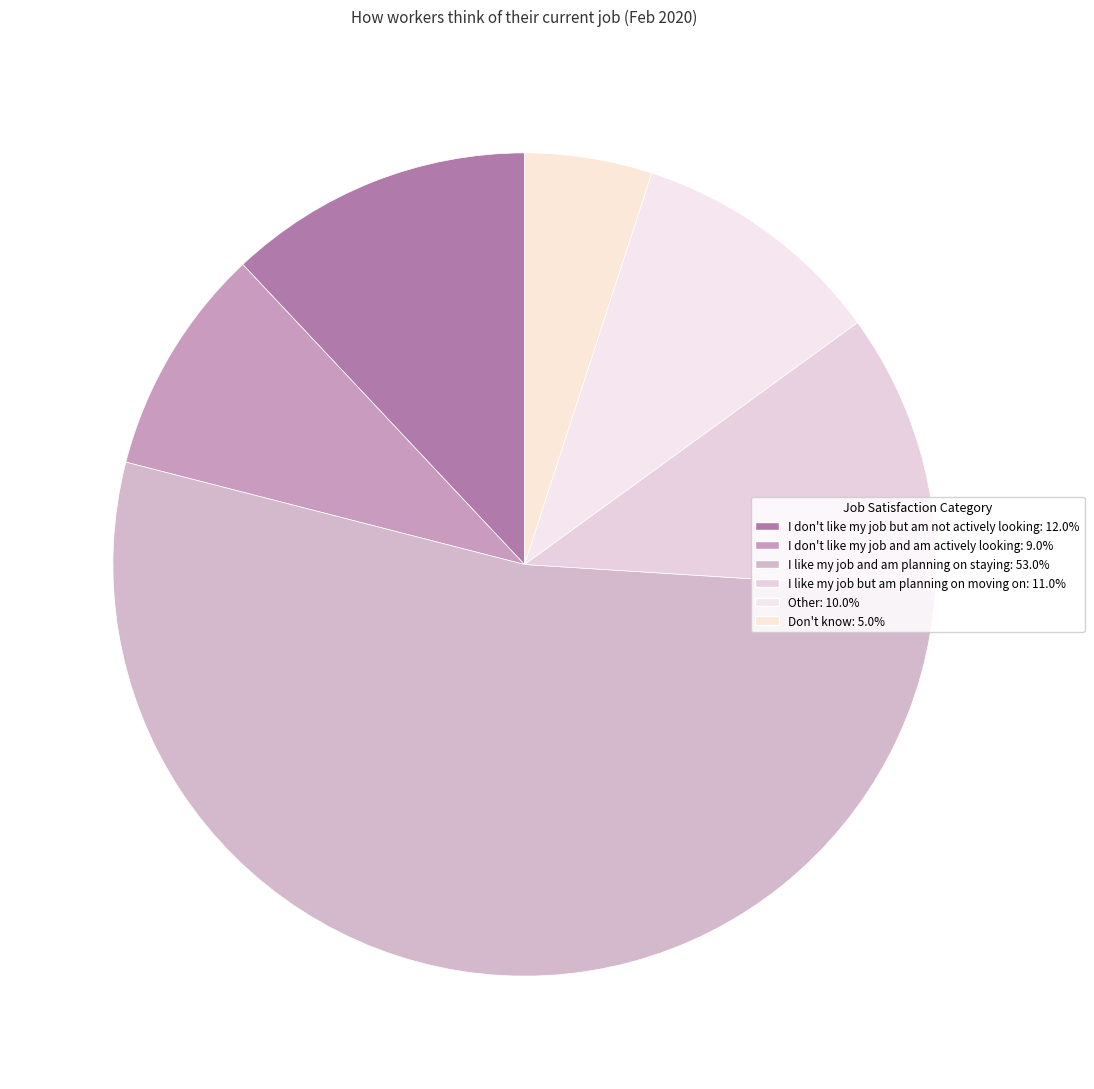

How much of the chart is everything except I don't like my job and am actively looking?

91.0%